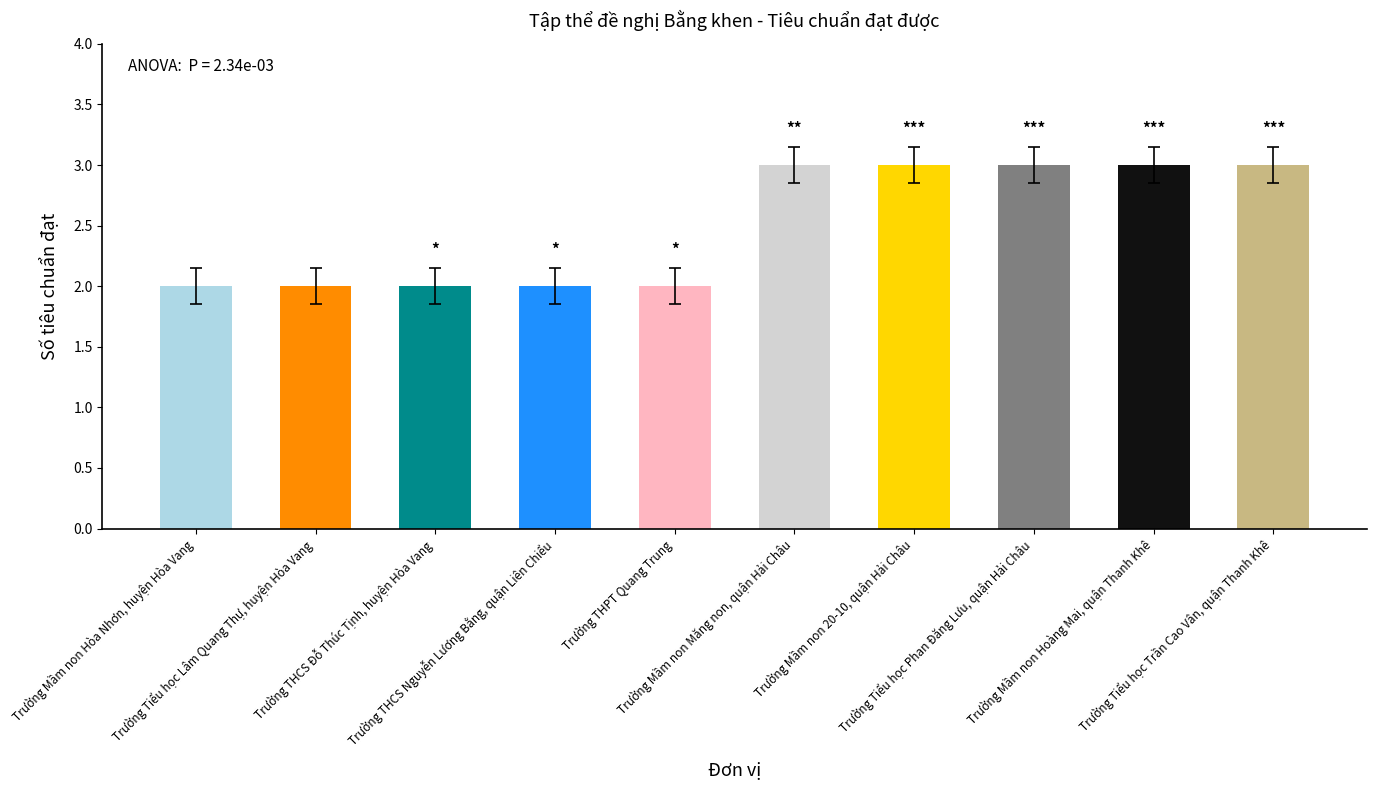

Reading right to left, transcribe all the data shown in this chart.

3	3	3	3	3	2	2	2	2	2